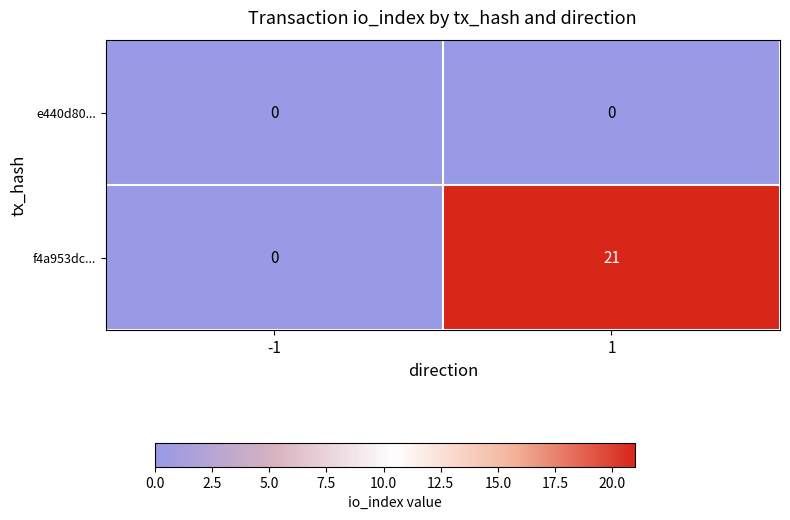

List the series in order of their peak value, lowest first.

e440d80..., f4a953dc...